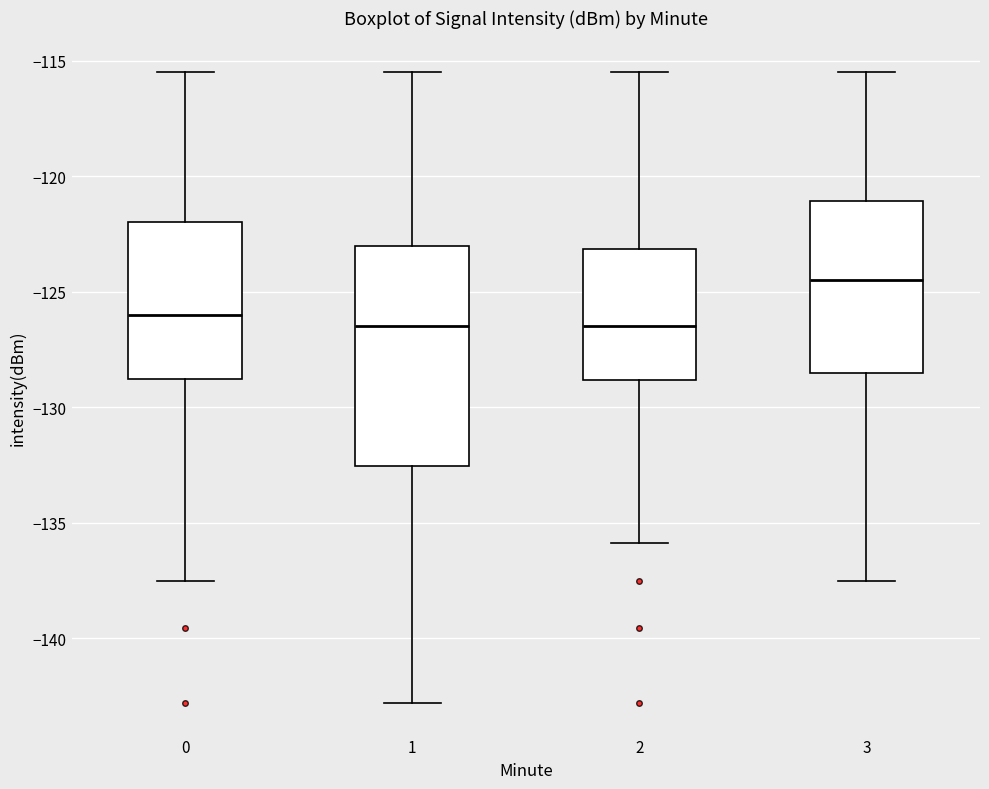

Where does the upper whisker of the box at x = 0 end on the y-axis? The values are not printed on the chart, so give them approximately, as read against the axis.

-115.5